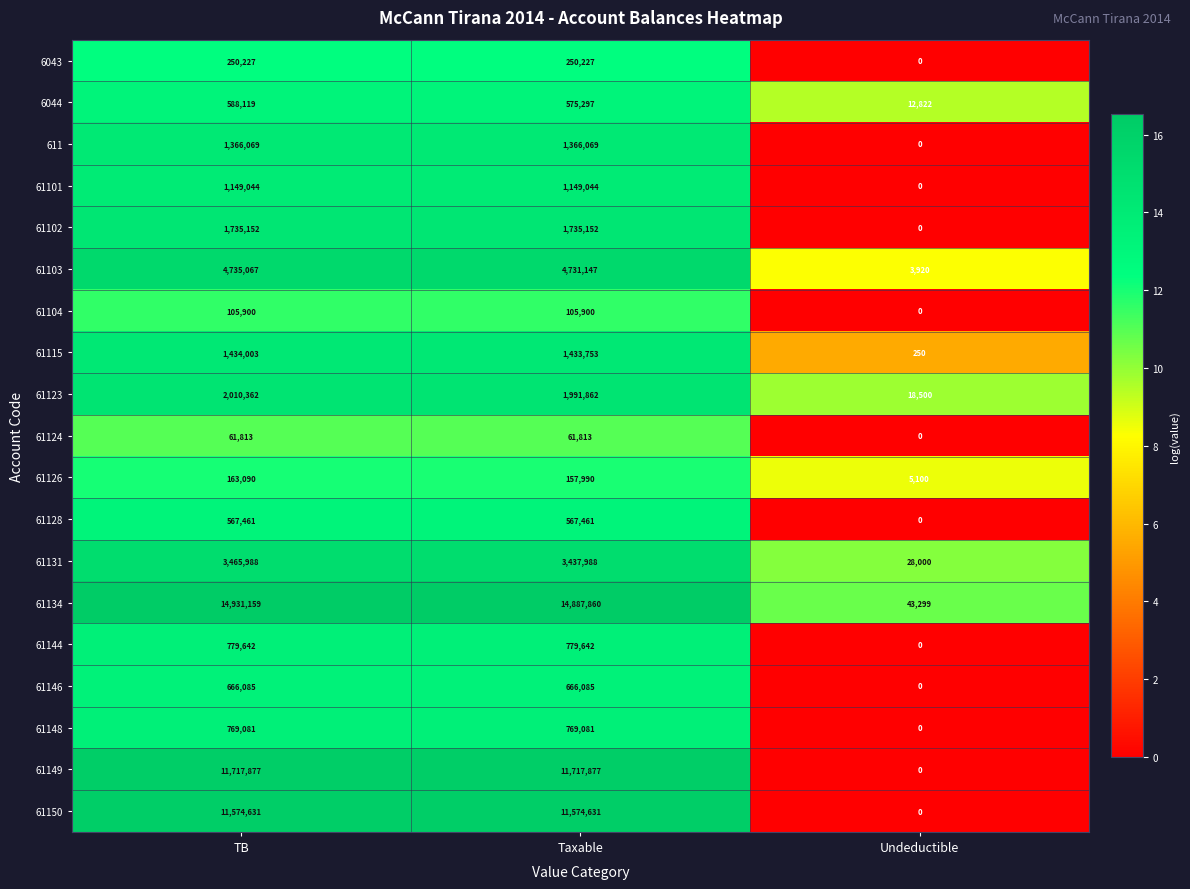

Which series has the widest spread of values?

61134